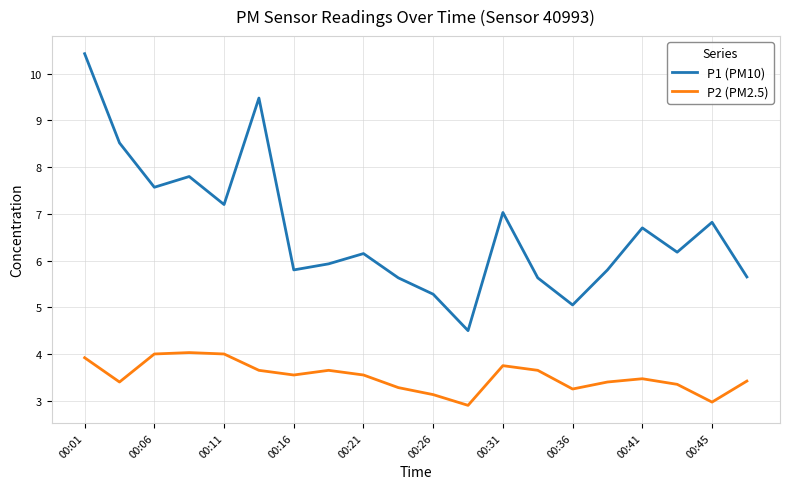

Which series has the largest total across all categories?

P1 (PM10)